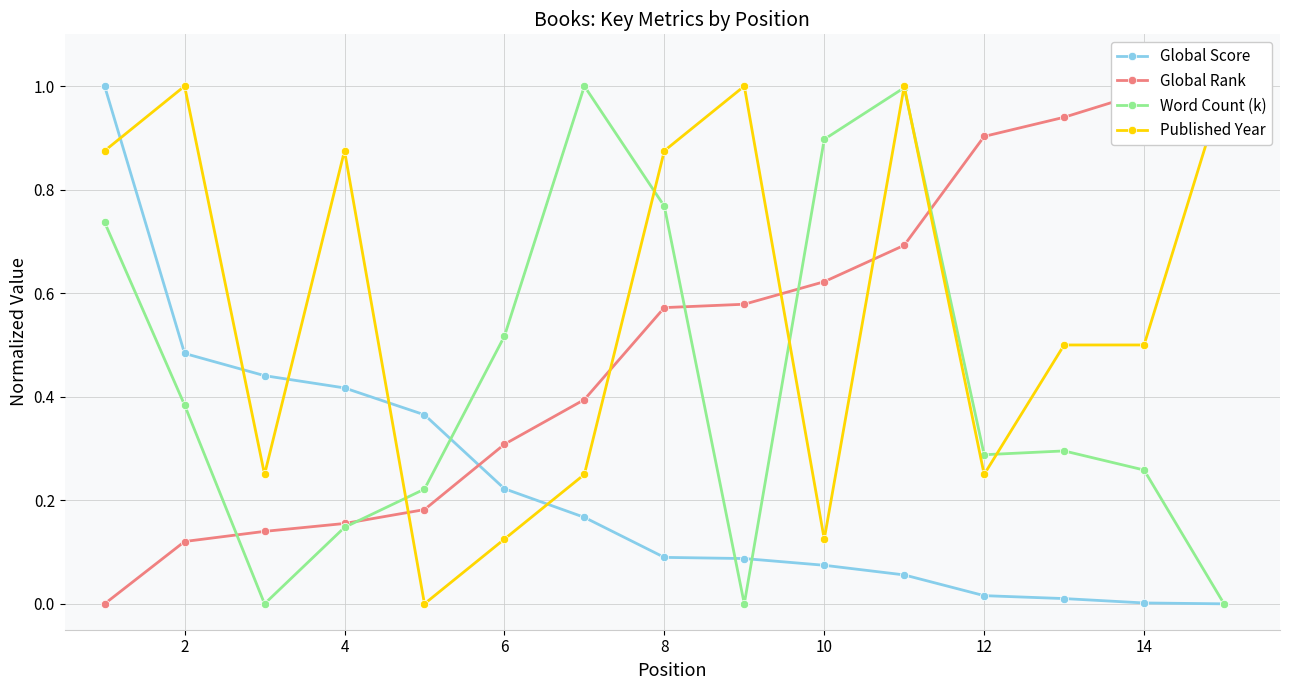

True or false: Global Rank has more than 0 points higher than both neighbors.

False